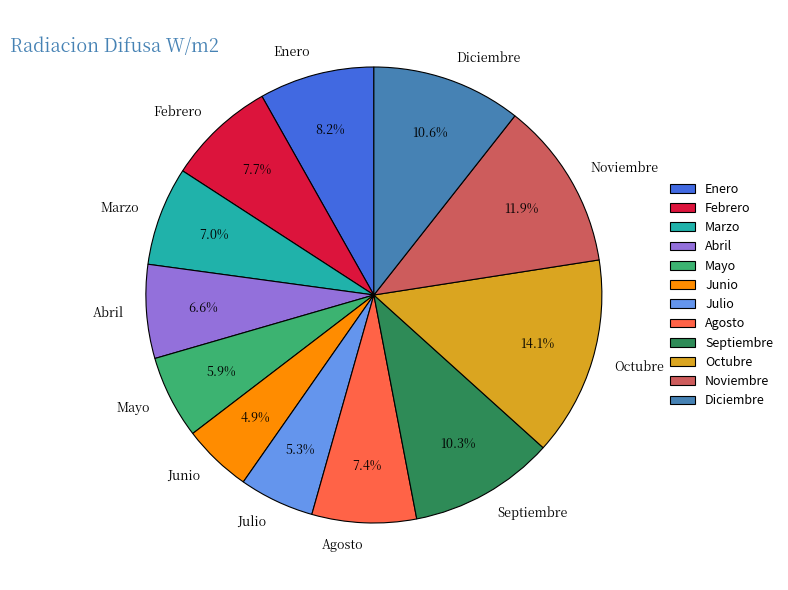

What percentage is the Julio slice, to the nearest percent?

5%